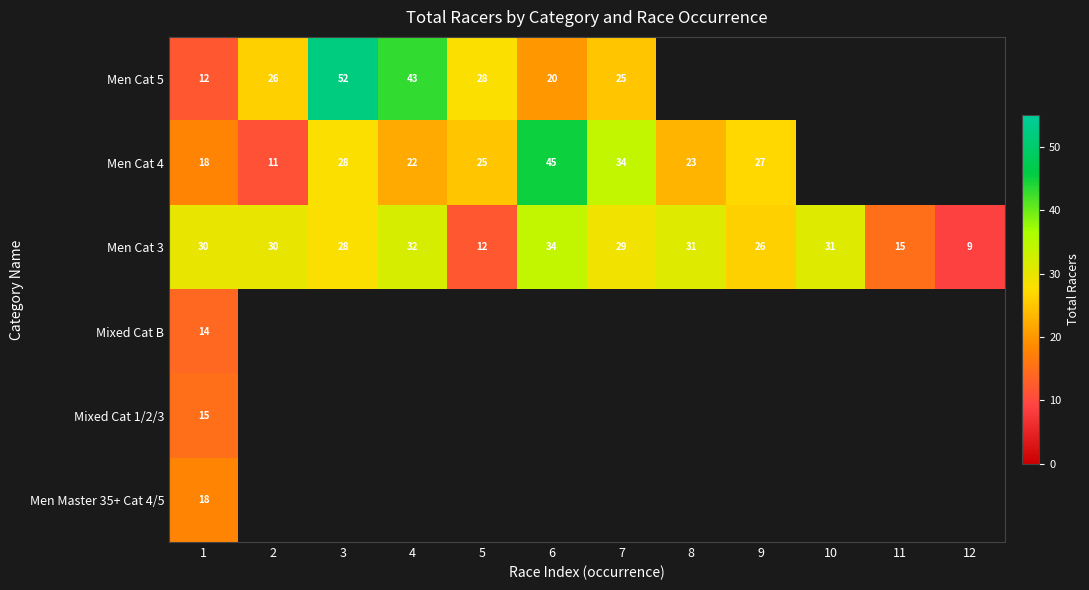

What is the minimum value for Men Cat 3?

9